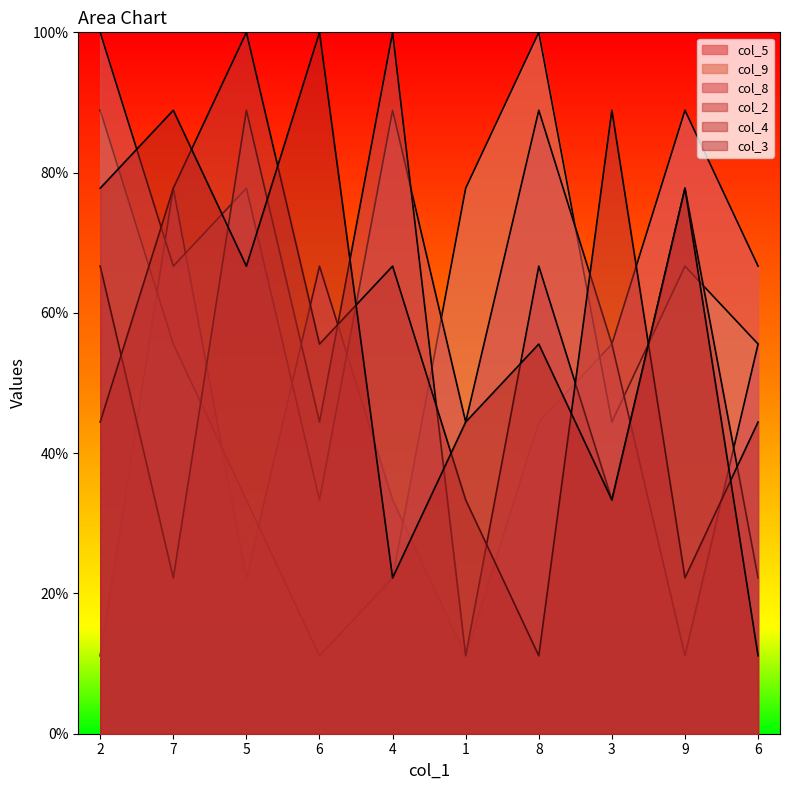

Reading left to right, list all the values displayed in this chart.

col_5: 11.1	77.8	22.2	66.7	33.3	11.1	44.4	55.6	88.9	66.7
col_9: 88.9	55.6	33.3	11.1	22.2	77.8	100.0	44.4	66.7	55.6
col_8: 100.0	66.7	77.8	33.3	88.9	44.4	88.9	55.6	11.1	55.6
col_2: 66.7	22.2	88.9	44.4	100.0	11.1	66.7	33.3	77.8	22.2
col_4: 44.4	77.8	100.0	55.6	66.7	33.3	11.1	88.9	22.2	44.4
col_3: 77.8	88.9	66.7	100.0	22.2	44.4	55.6	33.3	77.8	11.1